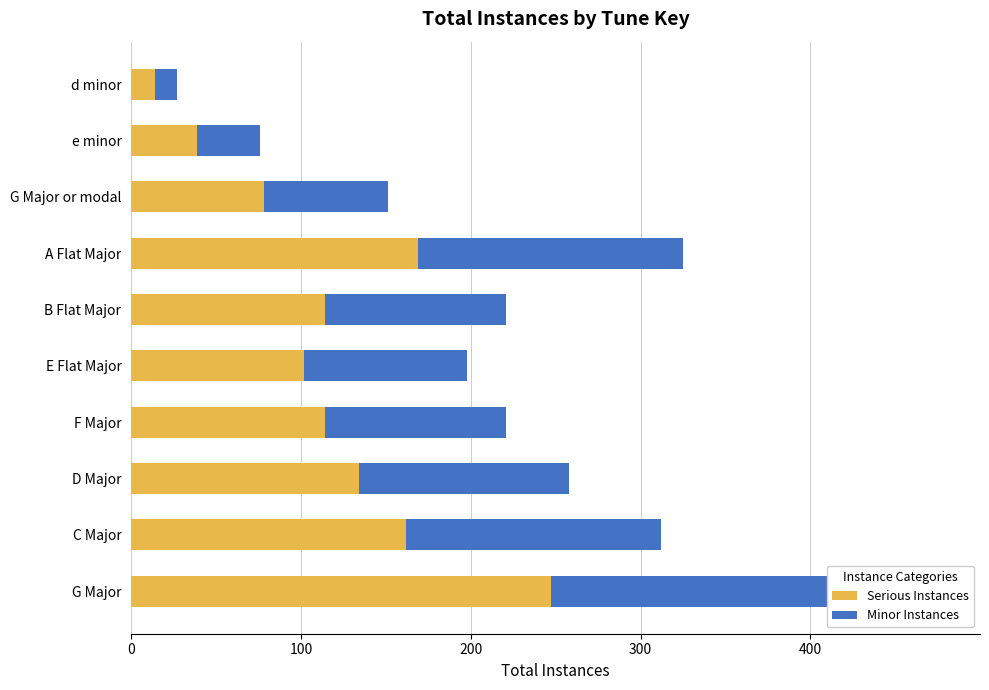

List the series in order of their overall mean, lowest first.

Minor Instances, Serious Instances